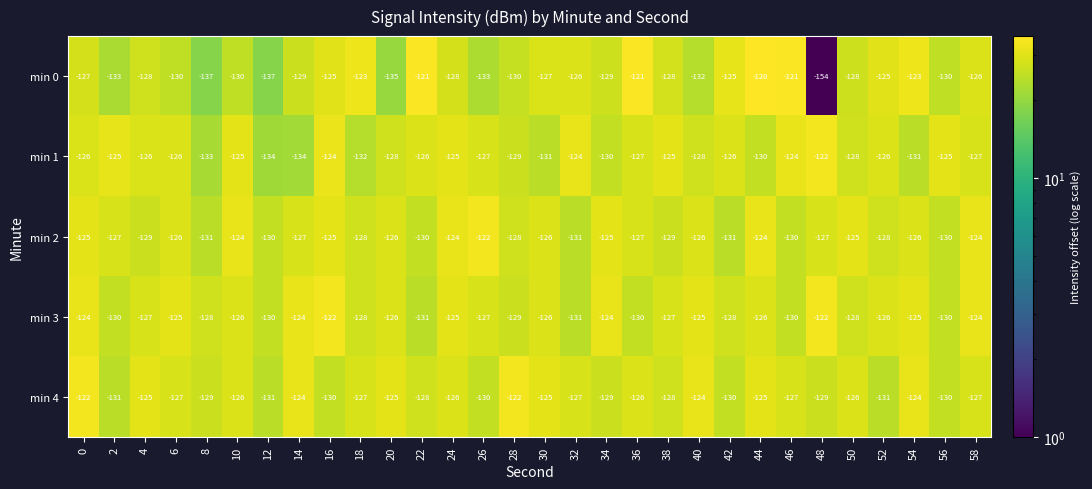

Is the value of min 1 at 56 greater than the value of min 2 at 36?

Yes